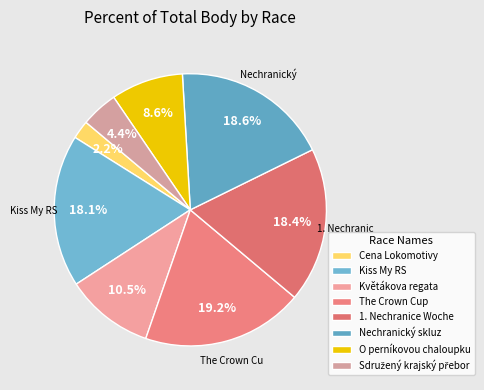

To the nearest percent, what percentage of the pie is Cena Lokomotivy?

2%